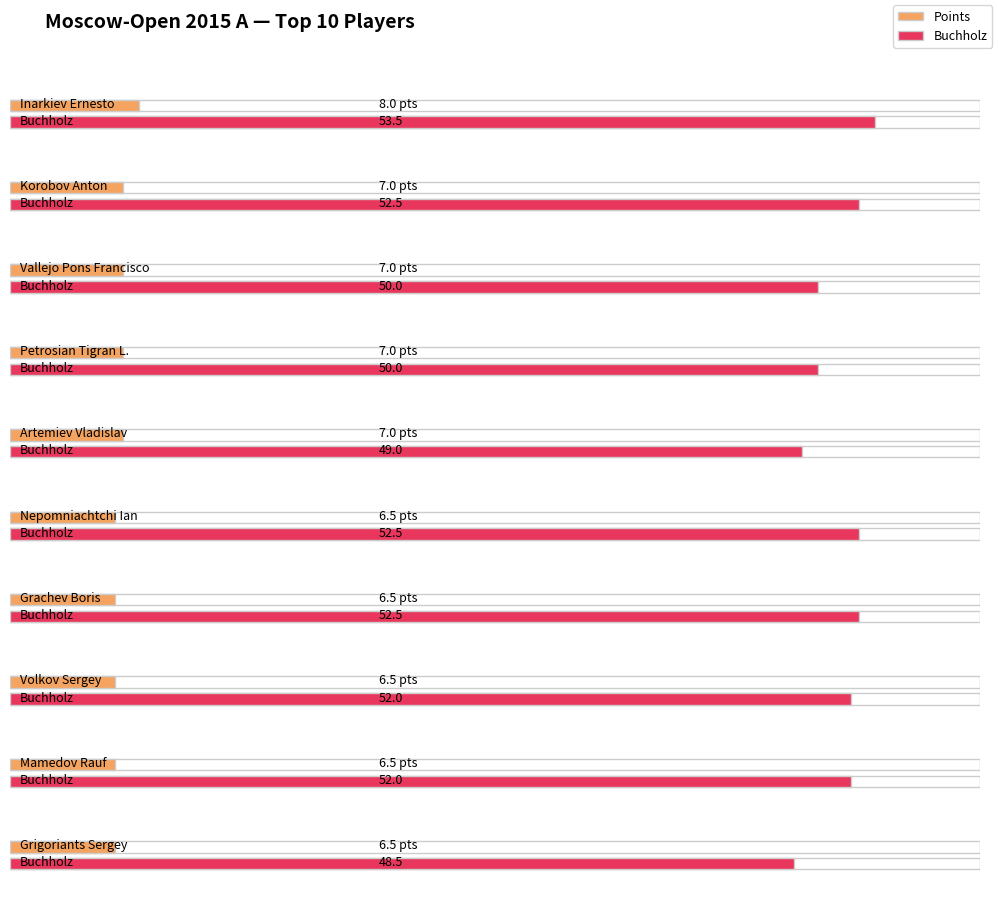

Is it true that Buchholz equals 77.1 at Petrosian Tigran L.?

False